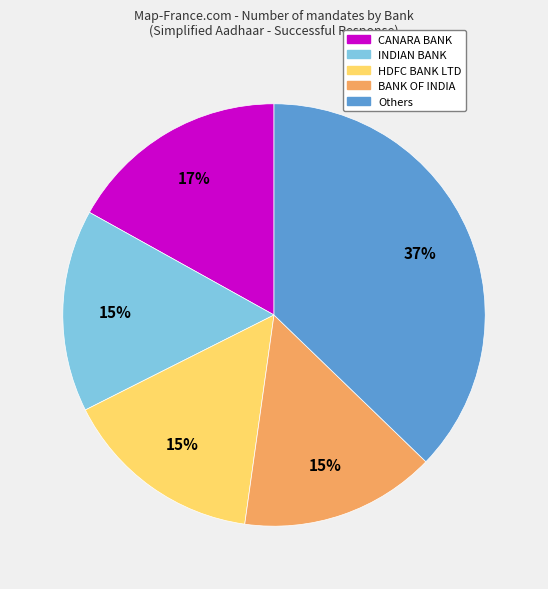

To the nearest percent, what is the difference between the largest and smallest slice percentages?

22%